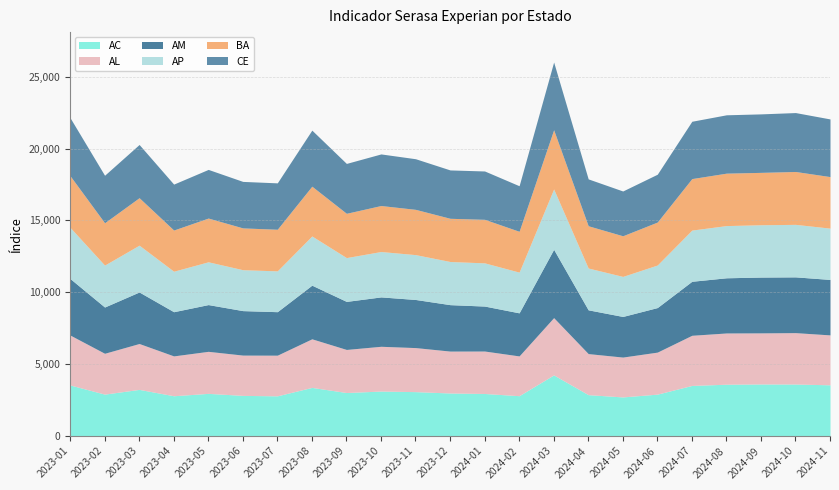

Rank the series at 2023-03 from lowest to highest value.

AL, AC, AP, BA, AM, CE